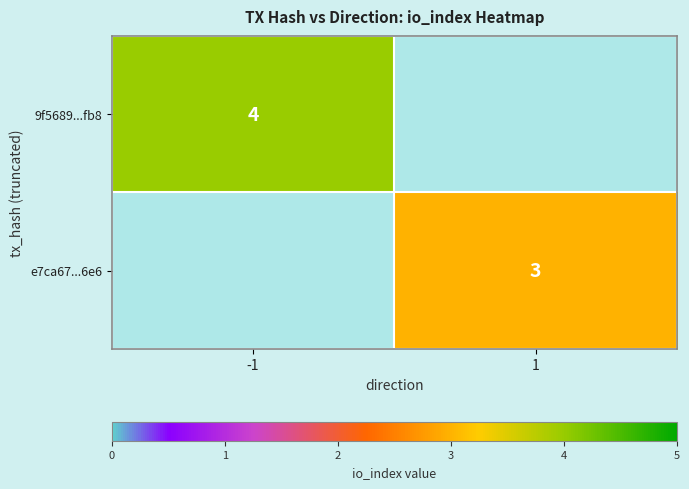

True or false: 9f5689...fb8 has a value of 2 at -1.

False